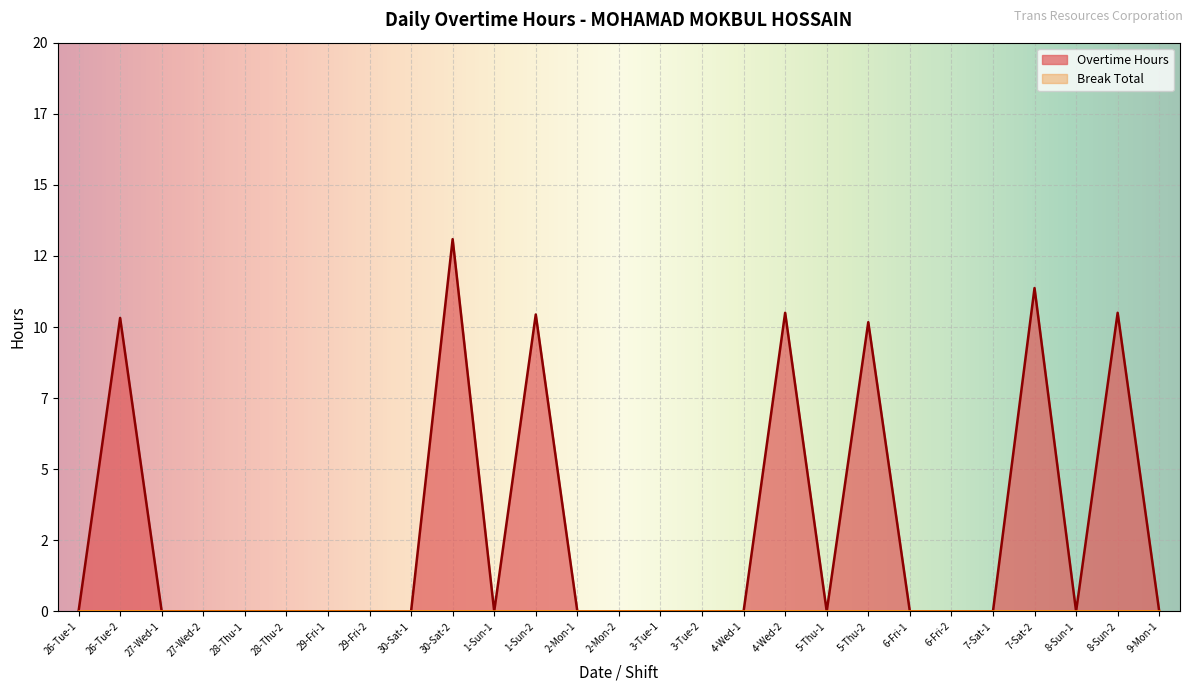

What is the sum of all values?

76.4